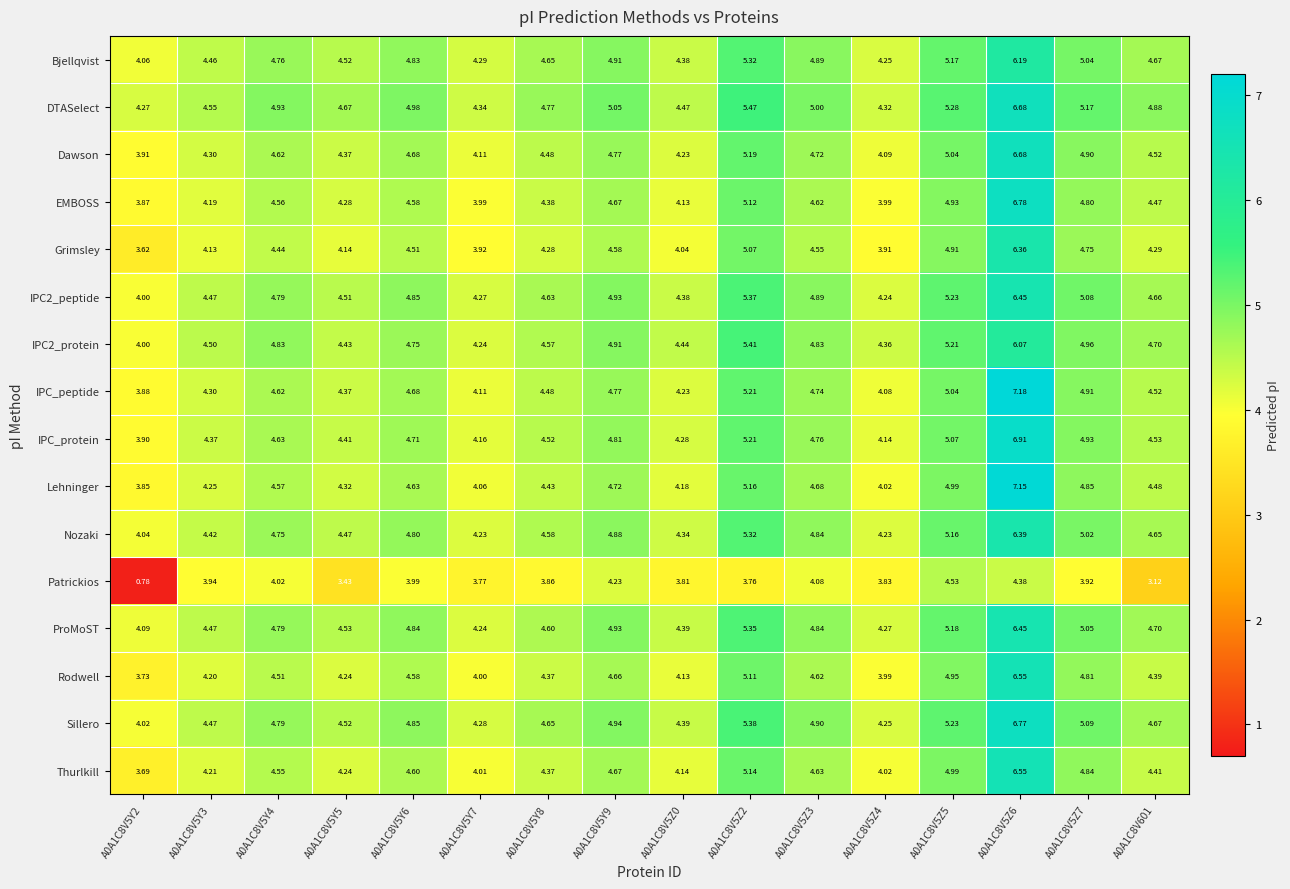

Which series has the largest range (max minus min)?

Patrickios